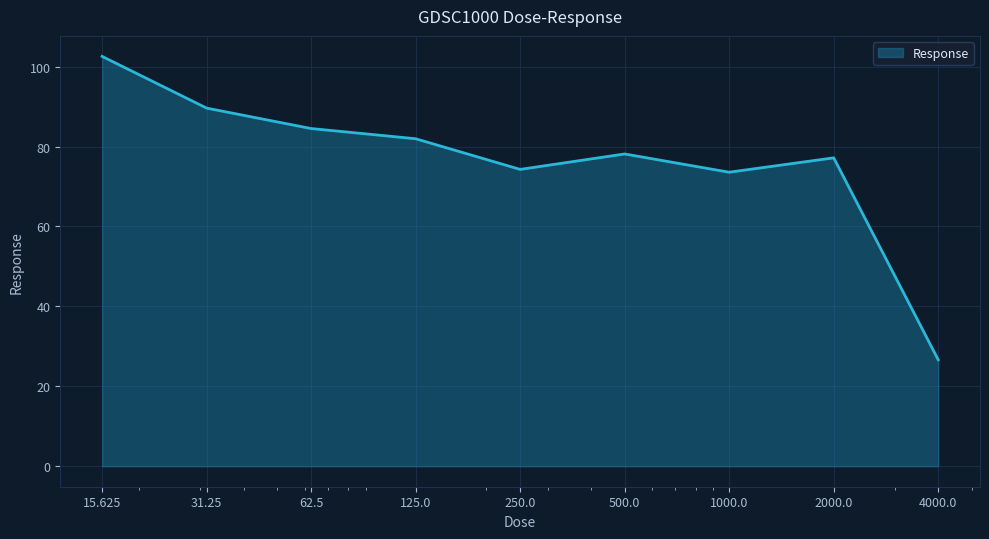

What is the difference between the maximum and minimum values?

75.9